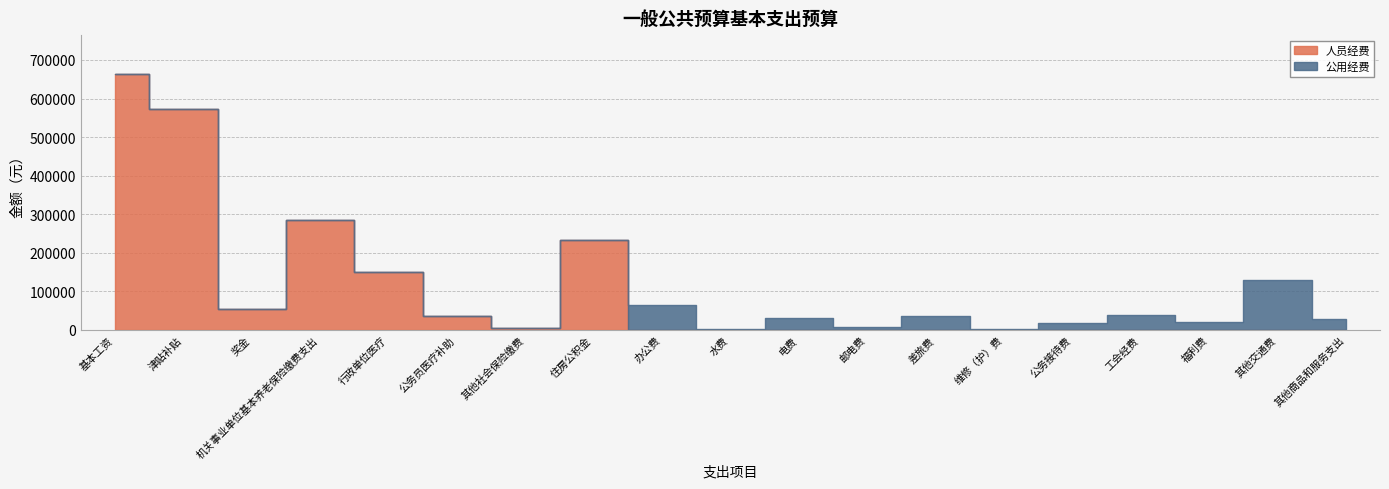

What is the sum of the 公用经费 values at 工会经费 and 公务接待费?

56859.1